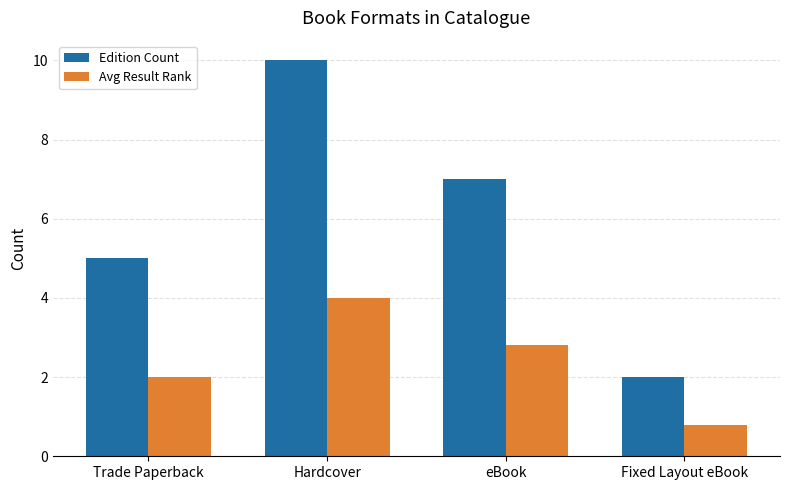

The value of Avg Result Rank at Fixed Layout eBook is 0.4. True or false?

False